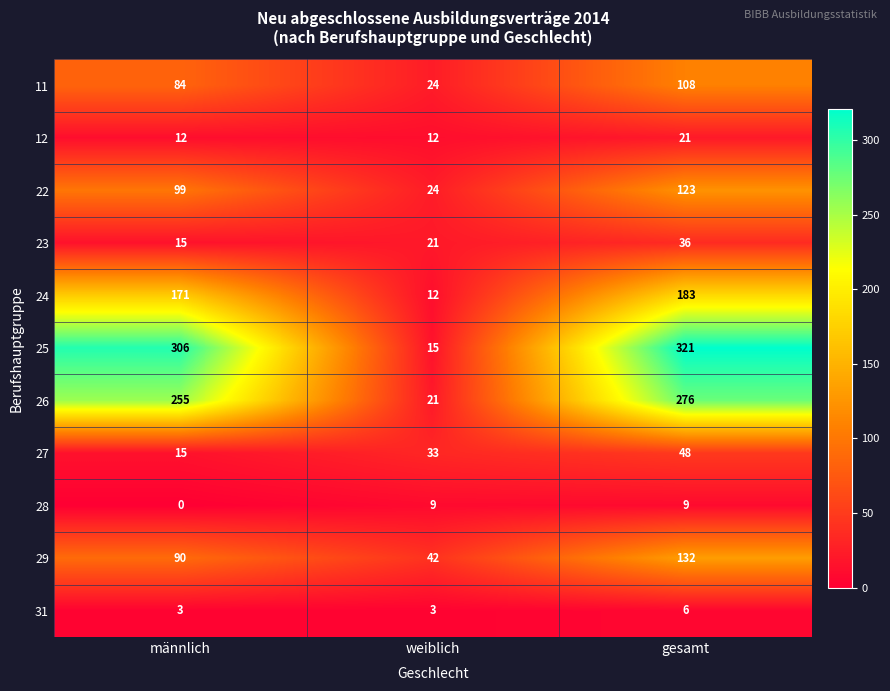

What is the highest value of the 24 series?

183